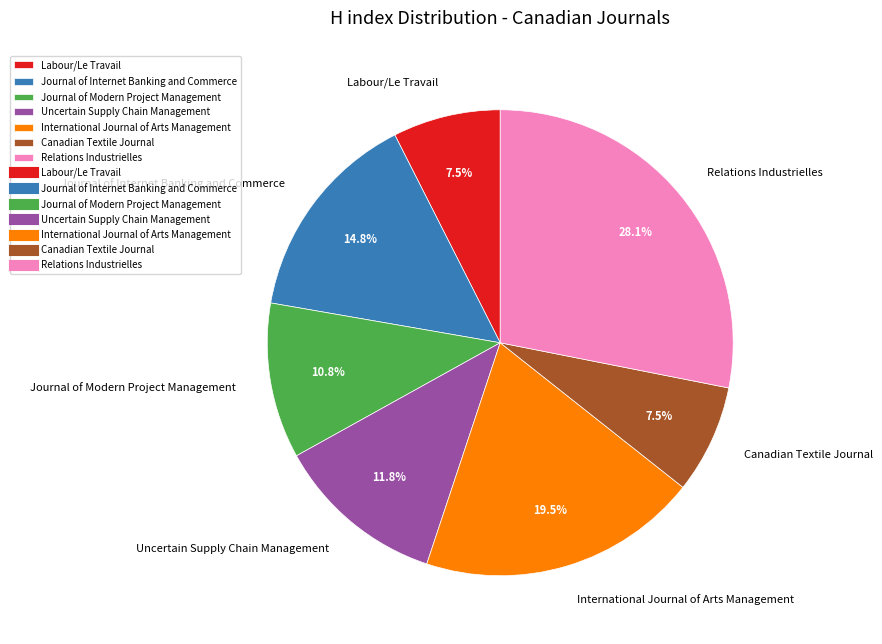

Is there any slice that represents more than half of the pie?

No